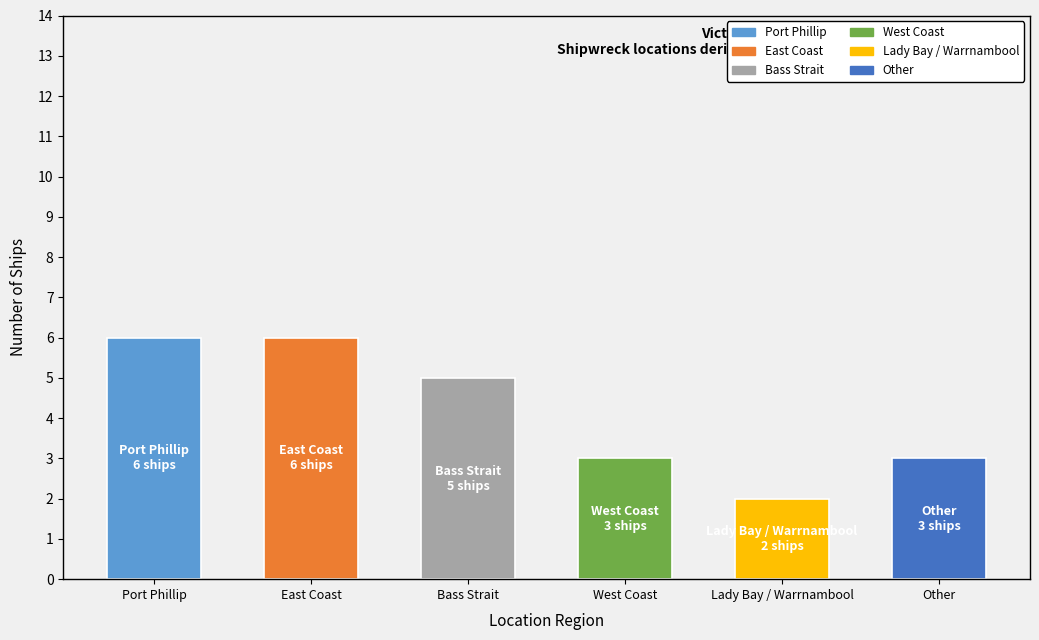

Are the bars horizontal?

No